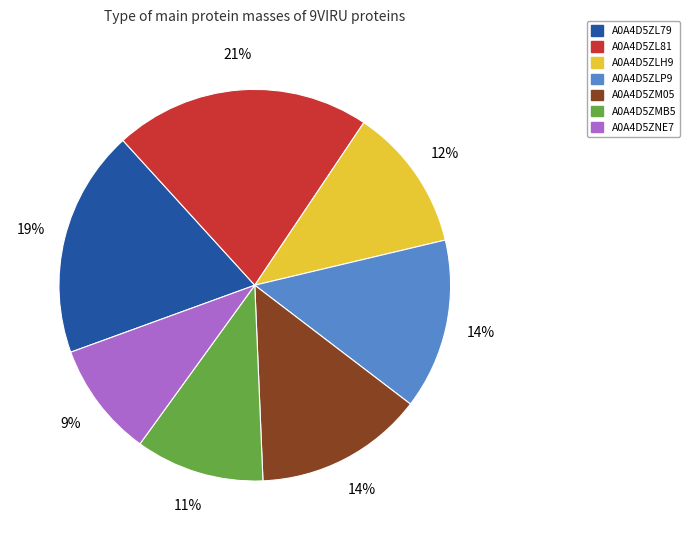

Is there any slice that represents more than half of the pie?

No